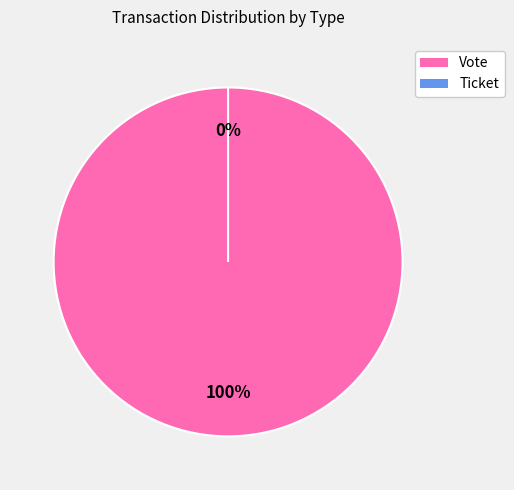

Which category has the smallest portion of the pie?

Ticket